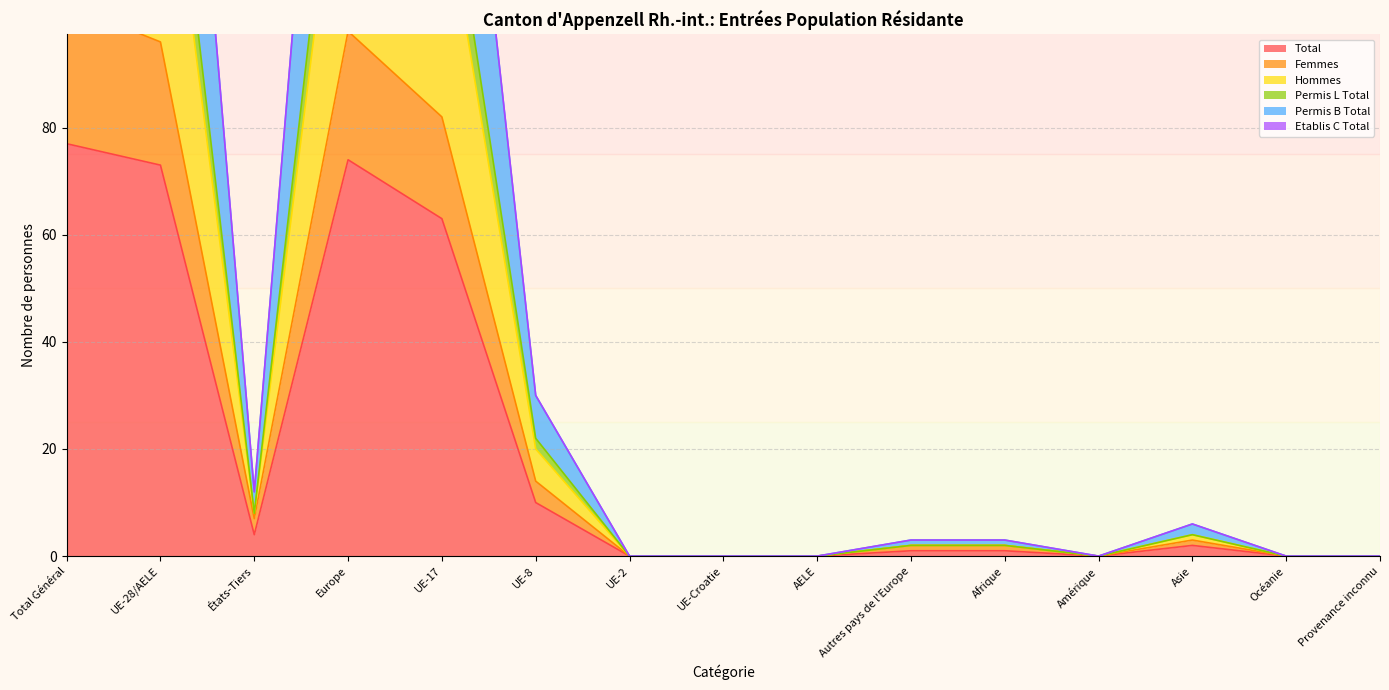

What is the sum of all Permis L Total values?

610